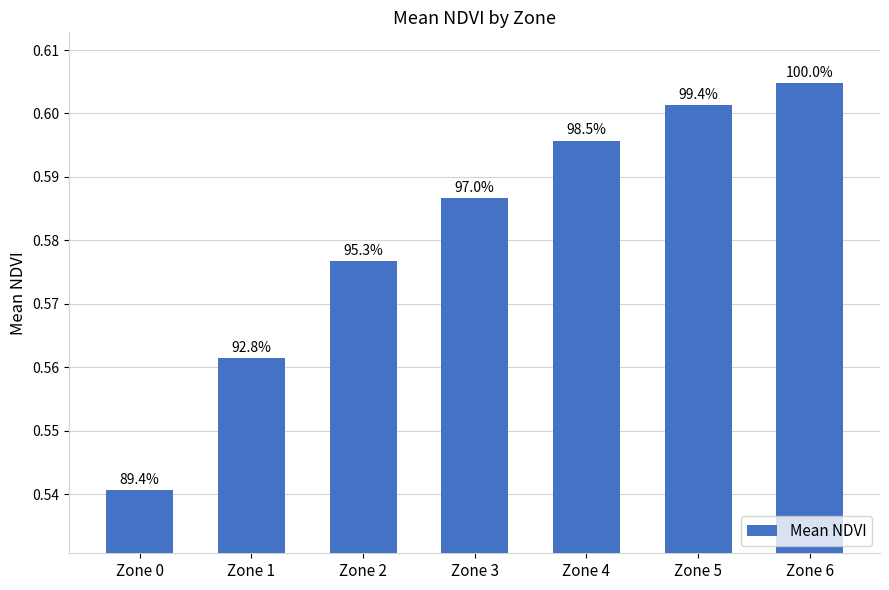

Which label corresponds to the largest value in the chart?

Zone 6